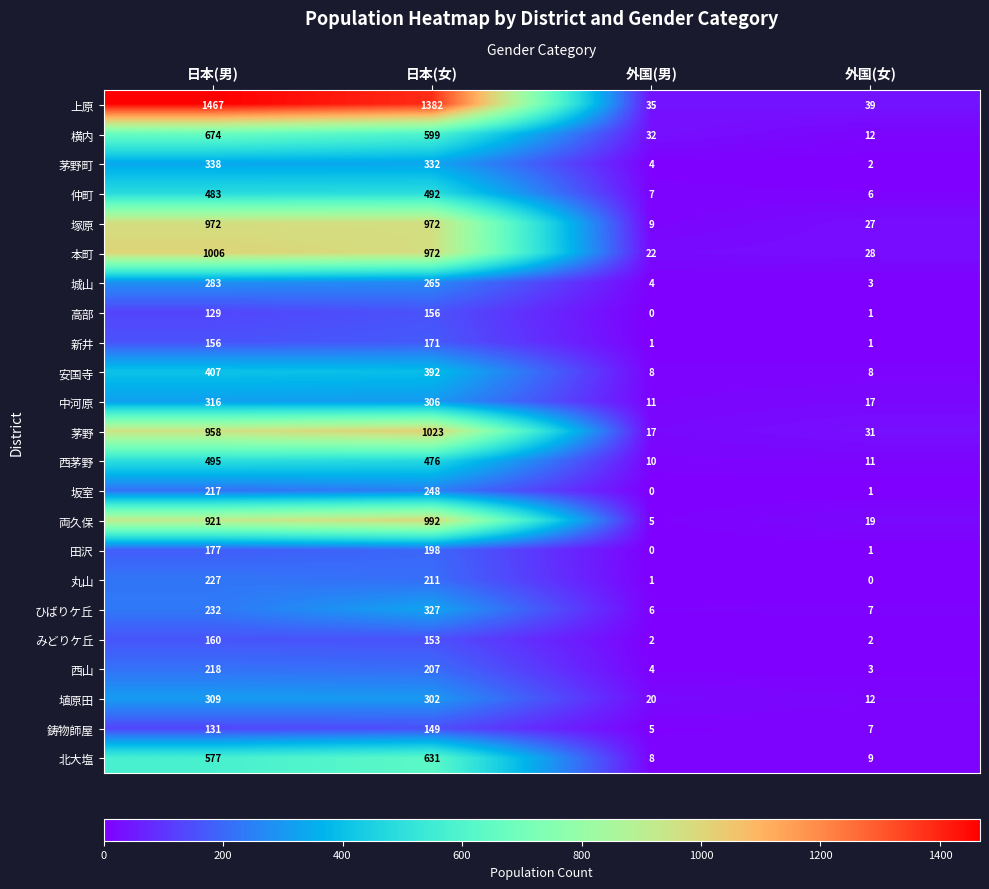

What is the sum of all みどりケ丘 values?

317